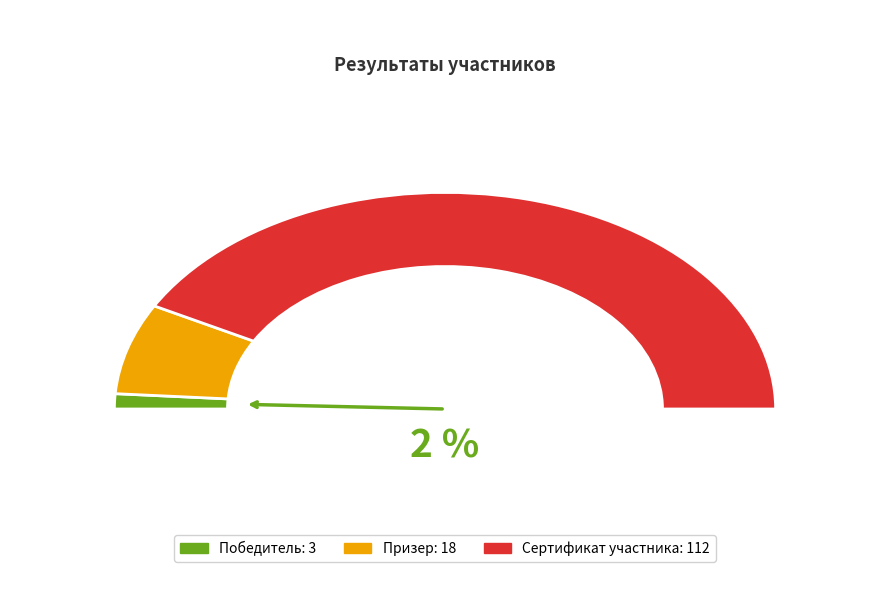

Rank the categories by value from highest to lowest.

Сертификат участника, Призер, Победитель